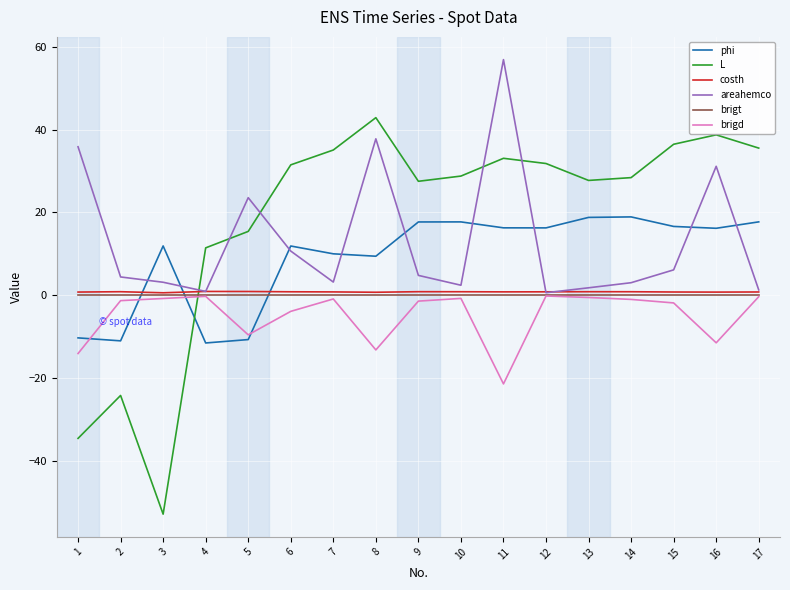

Count the number of categories in the chart.

17